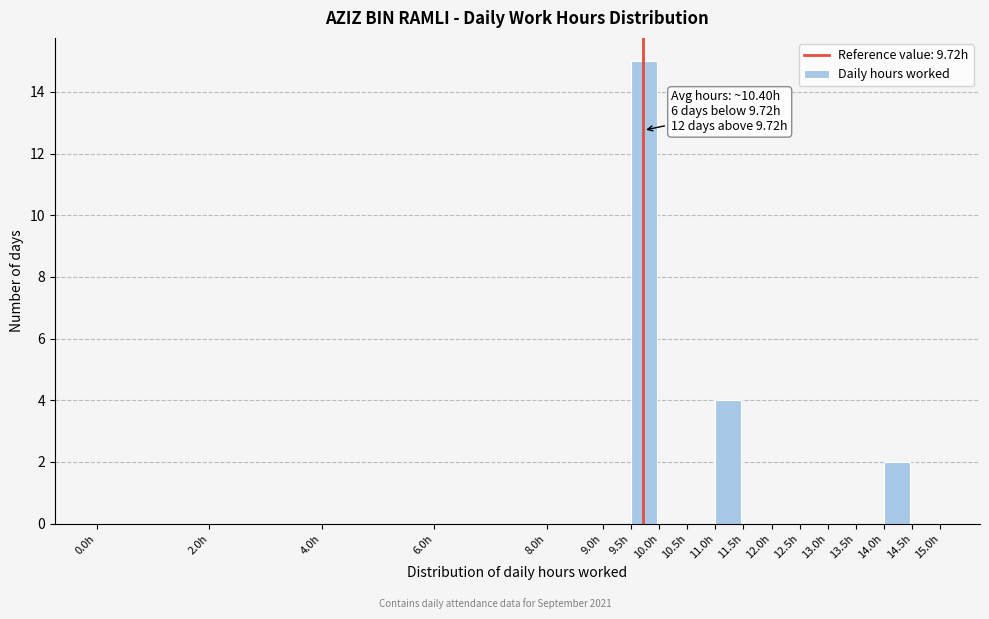

Which range on the x-axis has the tallest bar?

9.5 to 10.0